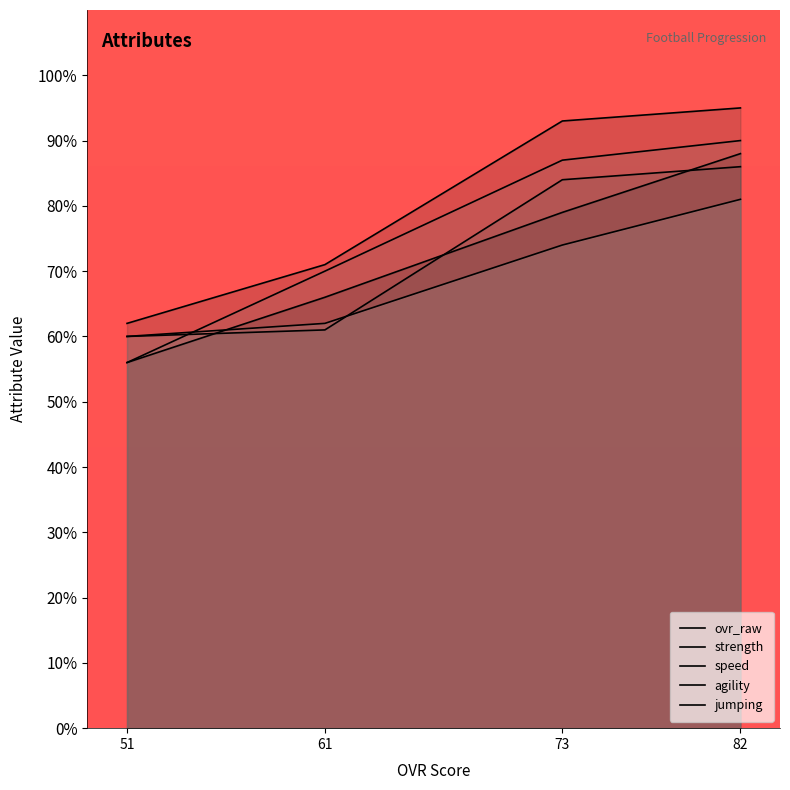

Does the chart display data point markers on the line(s)?

No